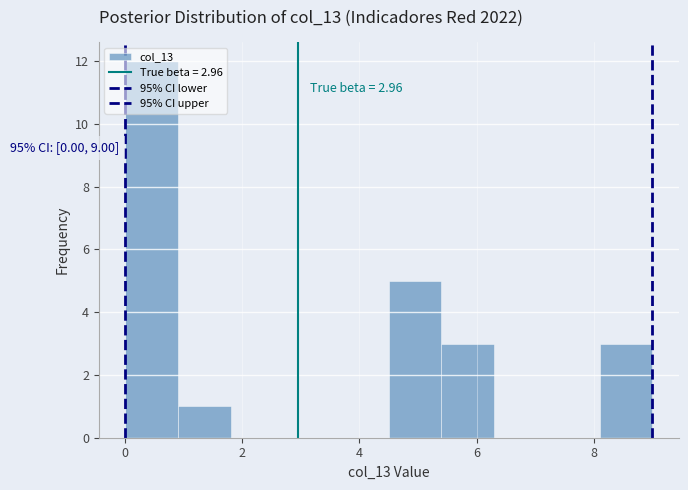

Over which range of the x-axis is the bar tallest?

0.0 to 0.9